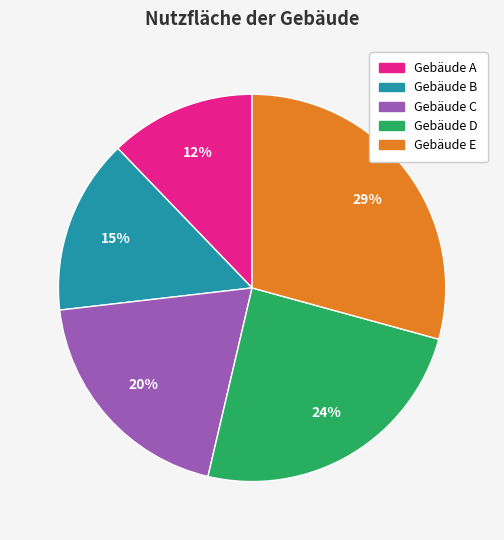

The Gebäude C slice represents 20% of the pie. True or false?

True